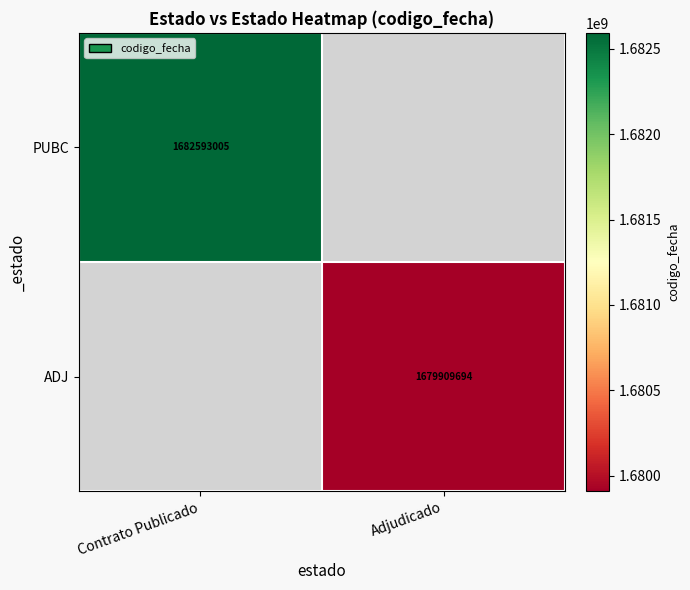

How many data points does each series have?

2